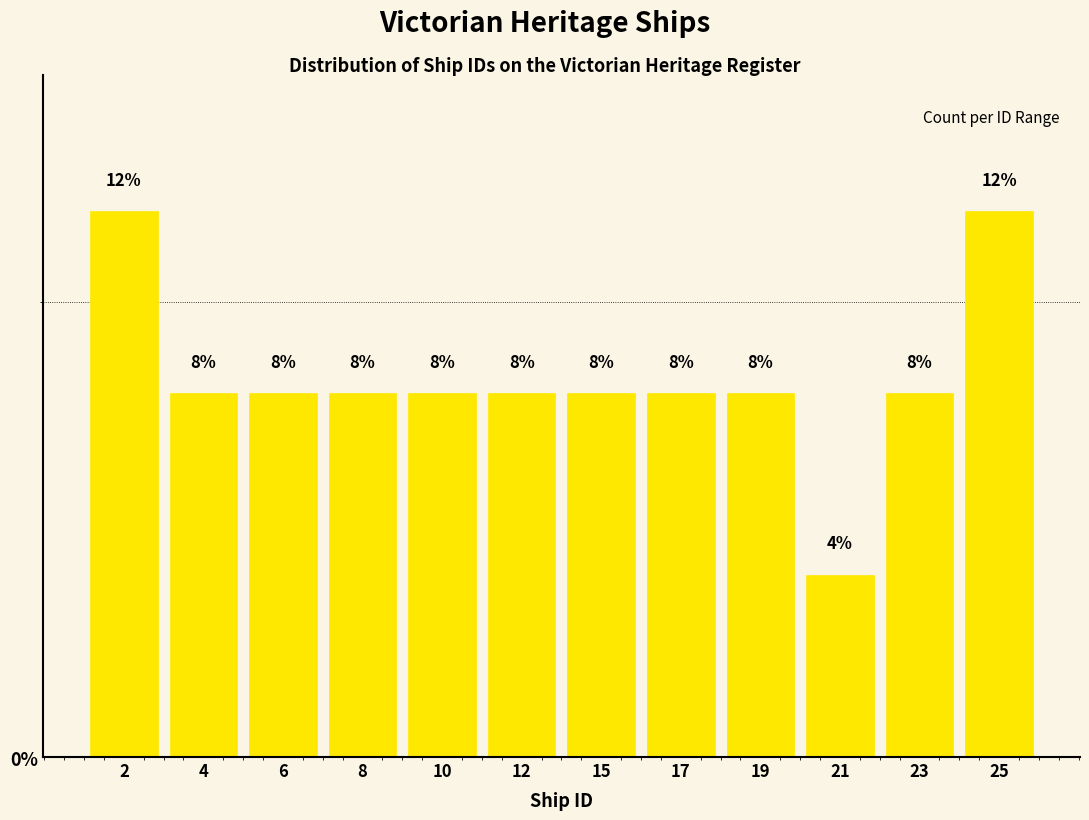

Reading right to left, extract all data points from this chart.

12	8	4	8	8	8	8	8	8	8	8	12